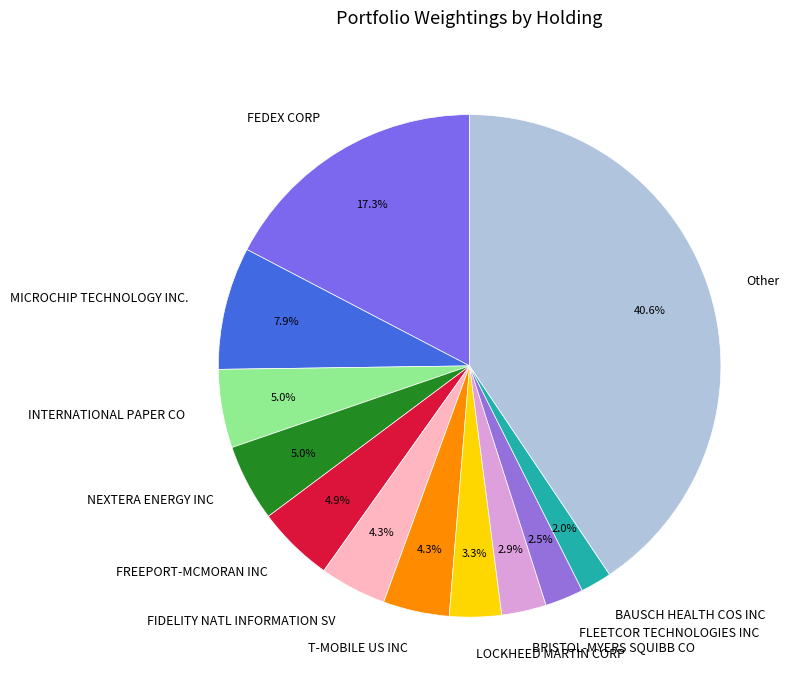

The T-MOBILE US INC slice represents 4% of the pie. True or false?

True